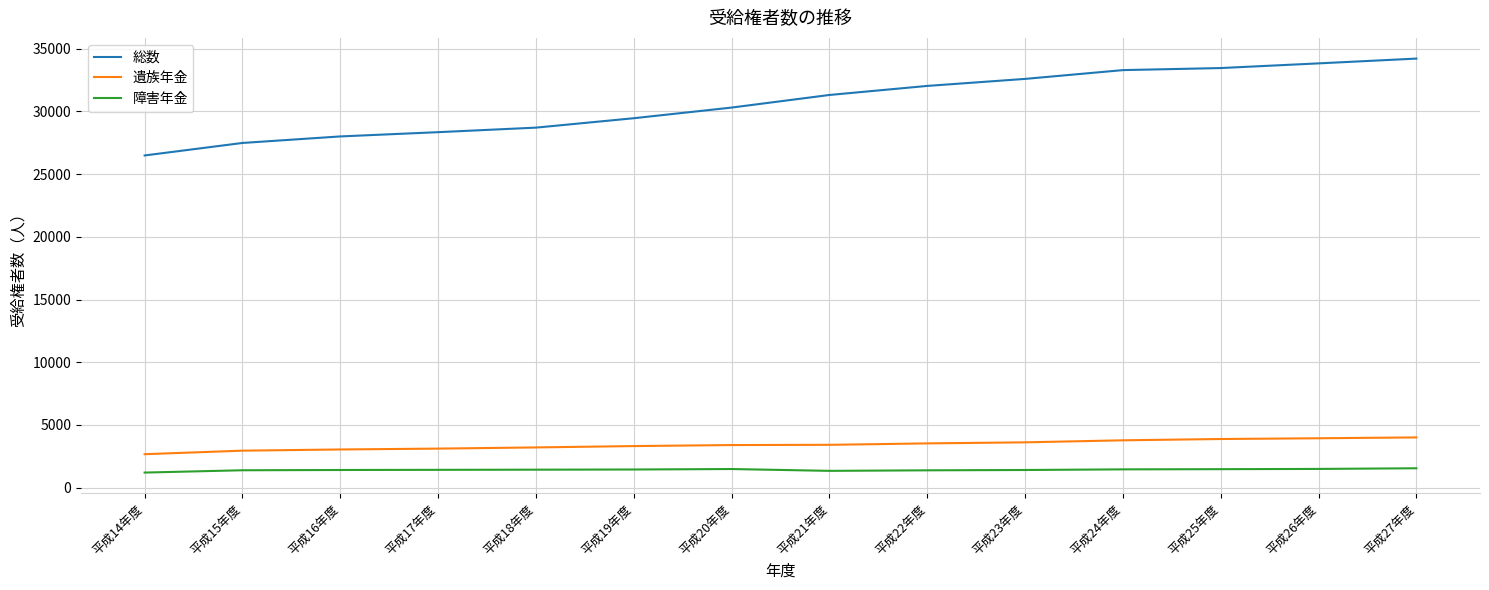

What is the total value across all series at 平成27年度?

39756